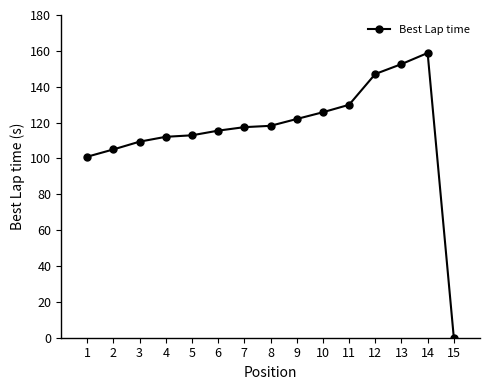

How many values are above zero?

14